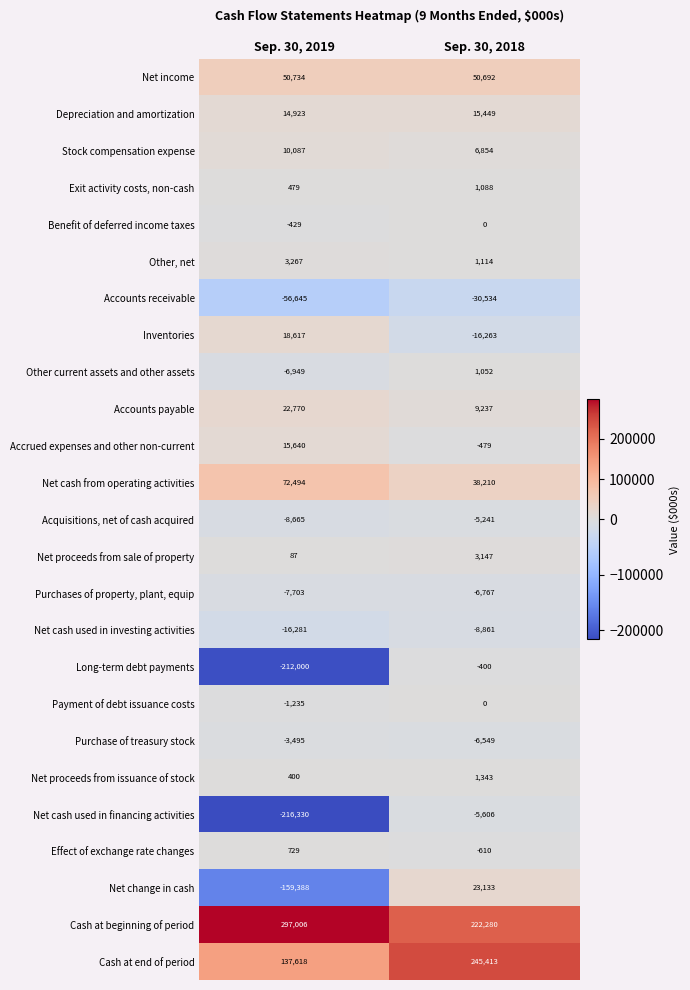

What is the greatest value displayed?

297006